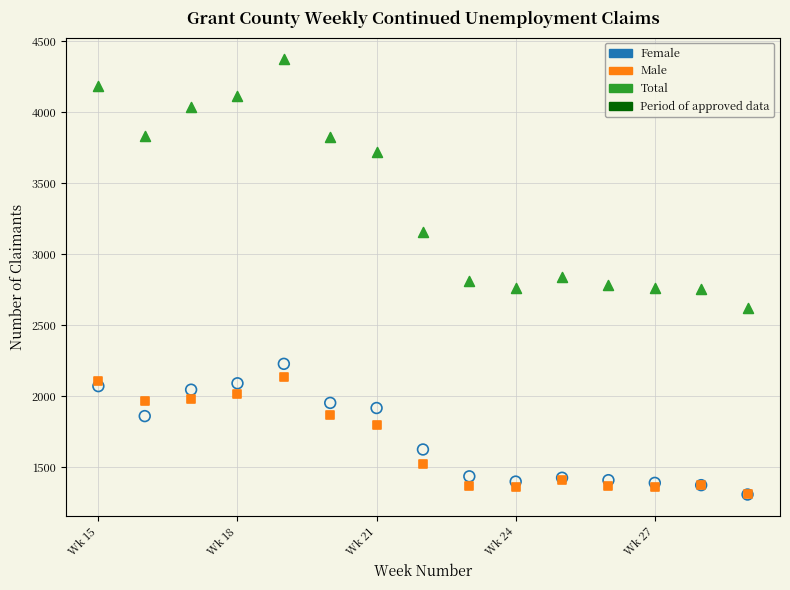

In the Total series, what Y value is closest to 3497?

3722